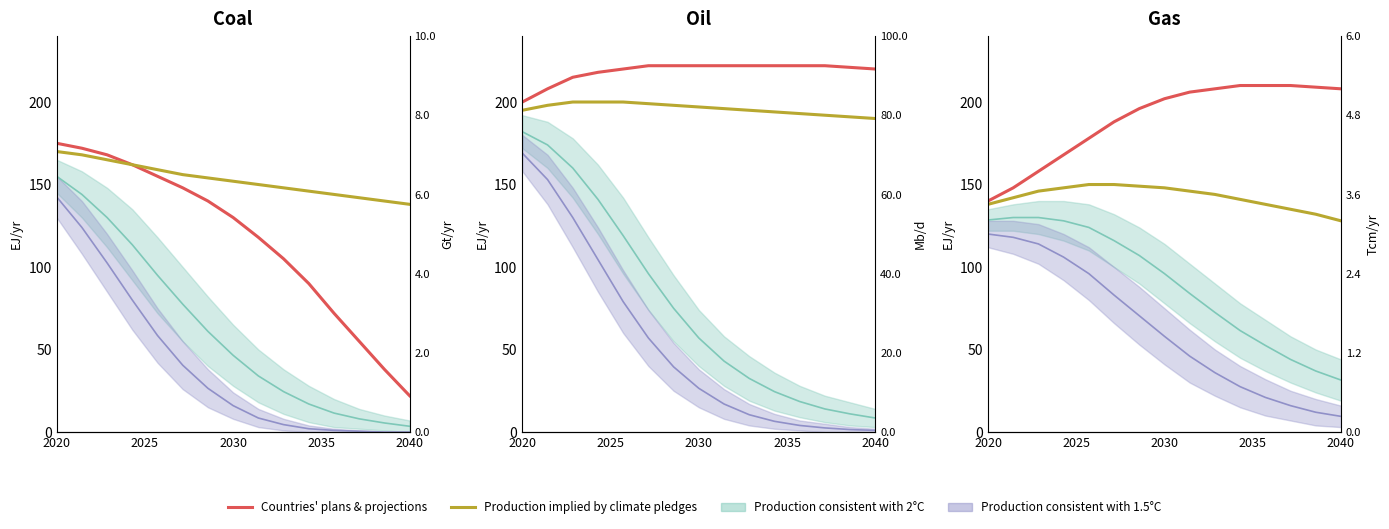

What is the difference between the second highest and second lowest values in the Countries' plans & projections series?

62